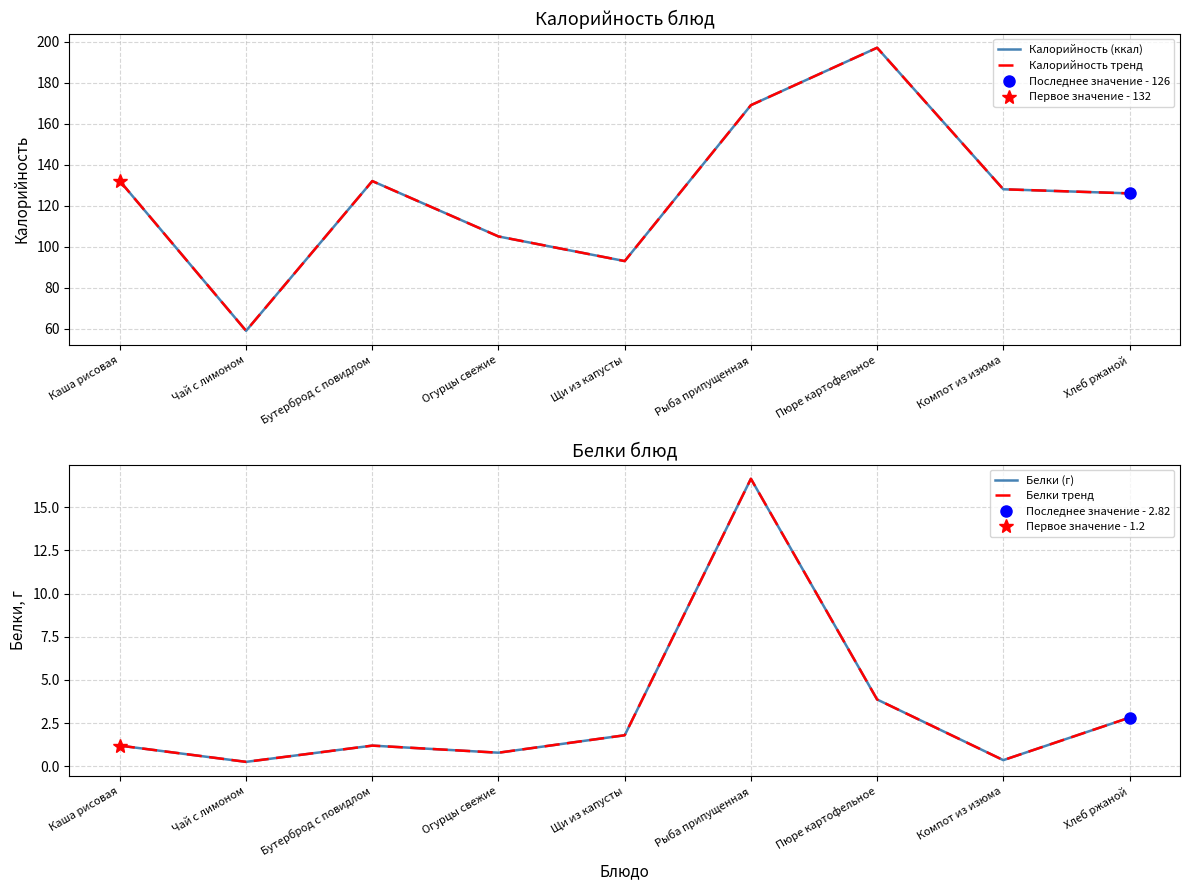

True or false: Калорийность (ккал) and Белки тренд cross at least once.

False